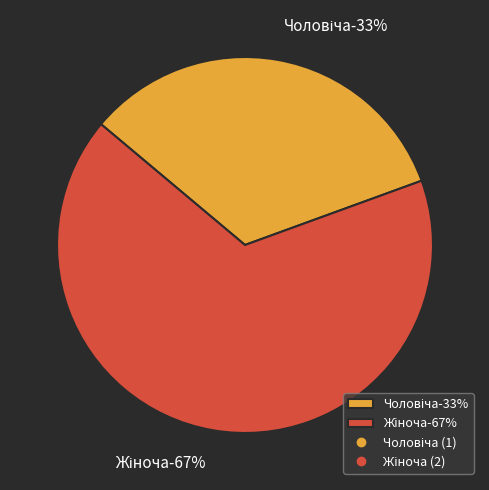

Which slice is the smallest?

Чоловіча